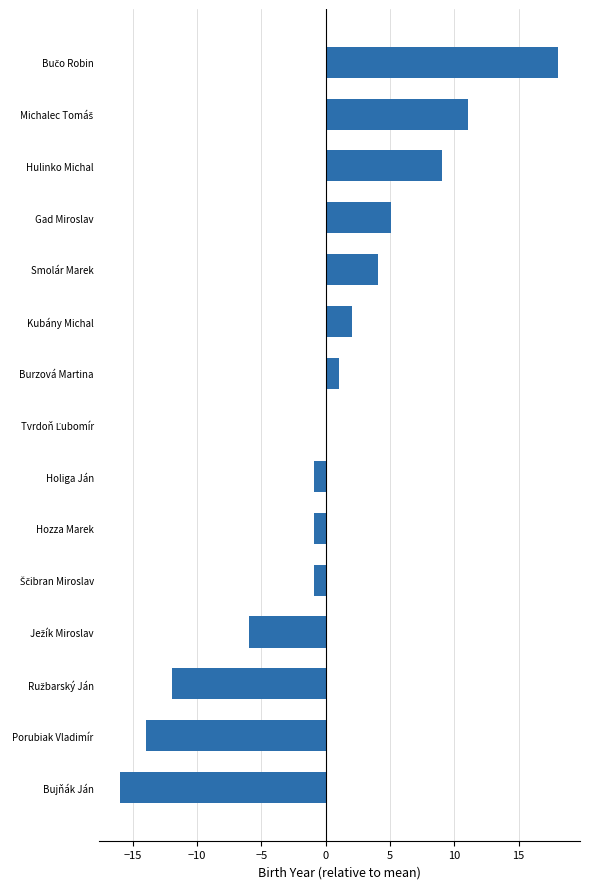

What is the maximum value shown in the chart?

18.1